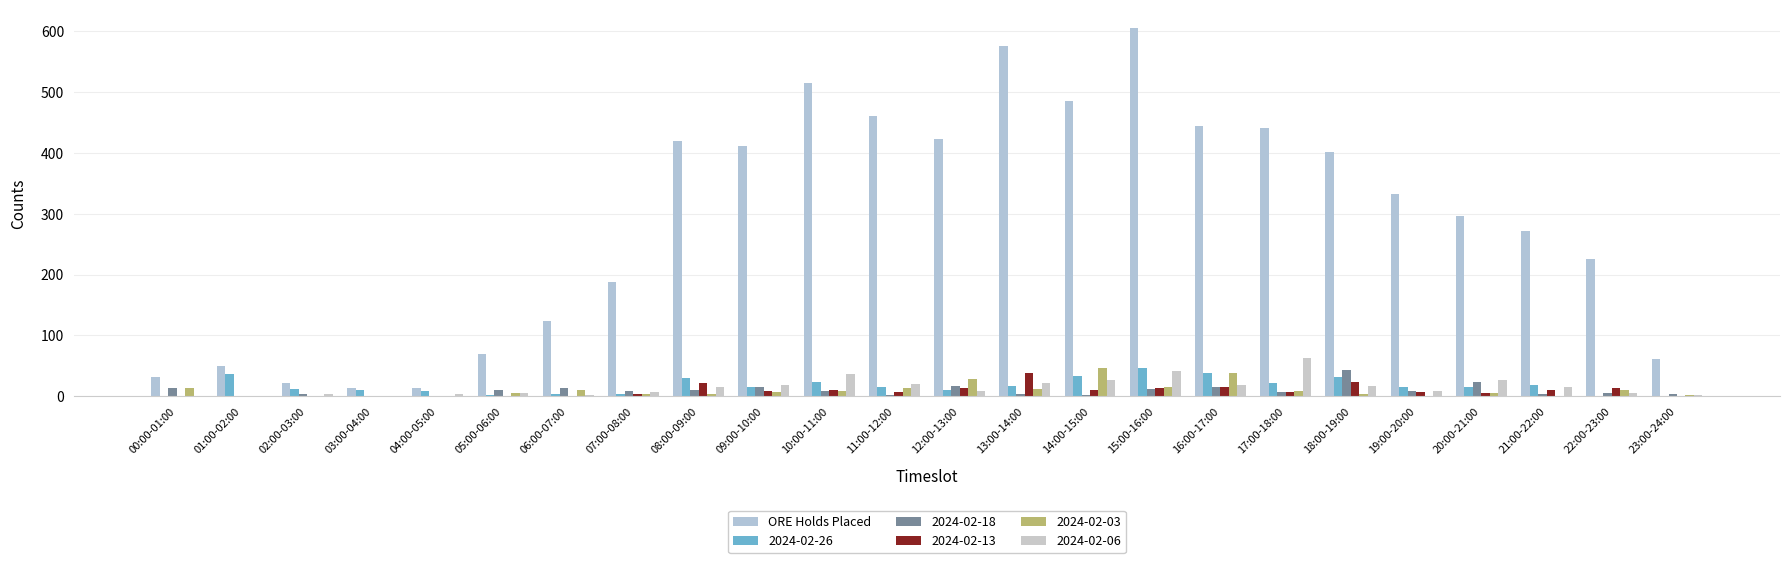

Are the bars grouped side by side (vs. stacked)?

Yes